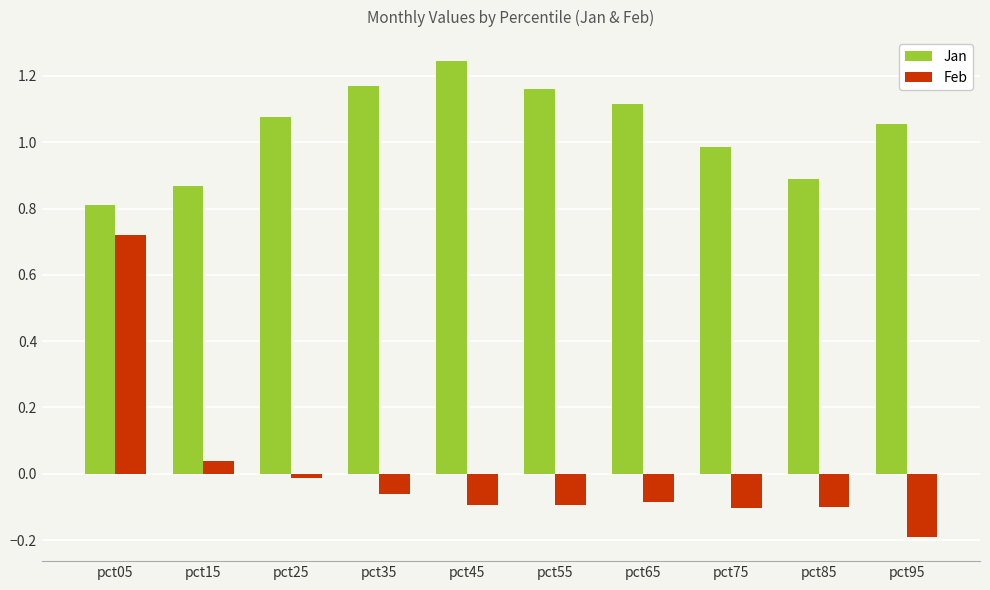

How many values in the Feb series exceed 0?

2